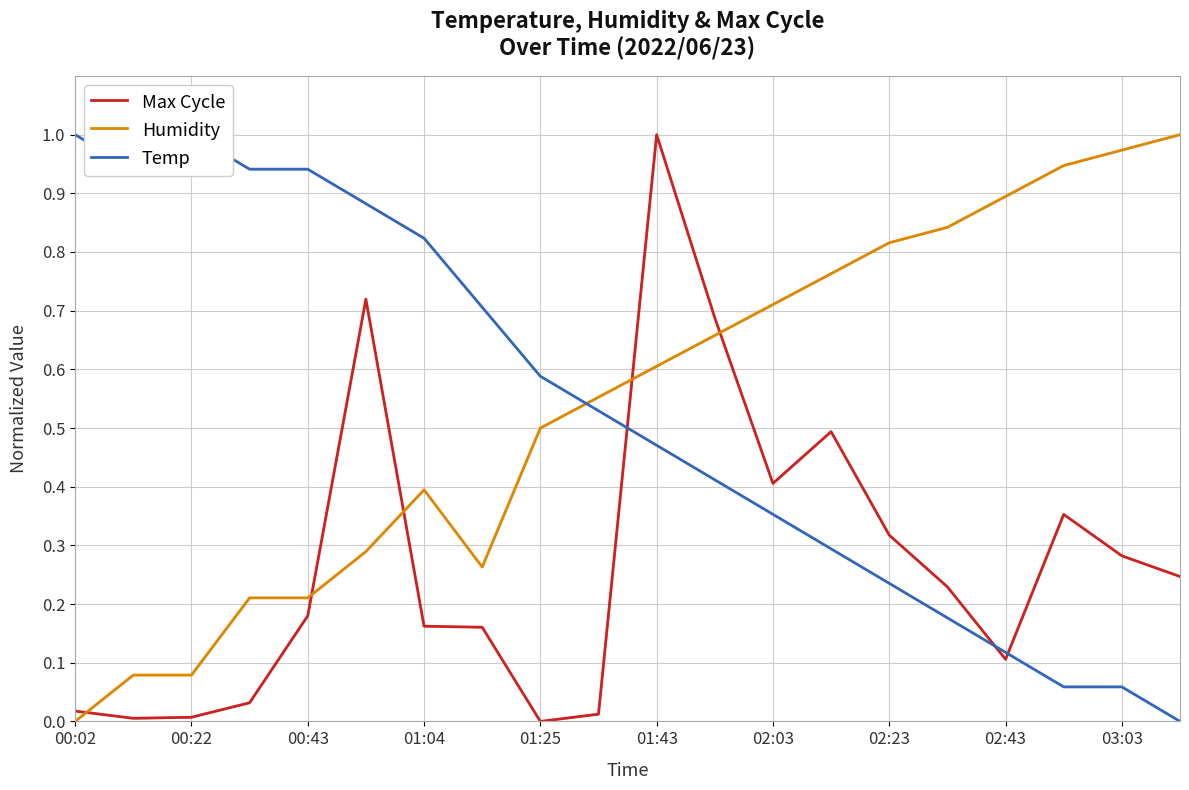

The Max Cycle series shows 0.1 at 00:43. True or false?

False